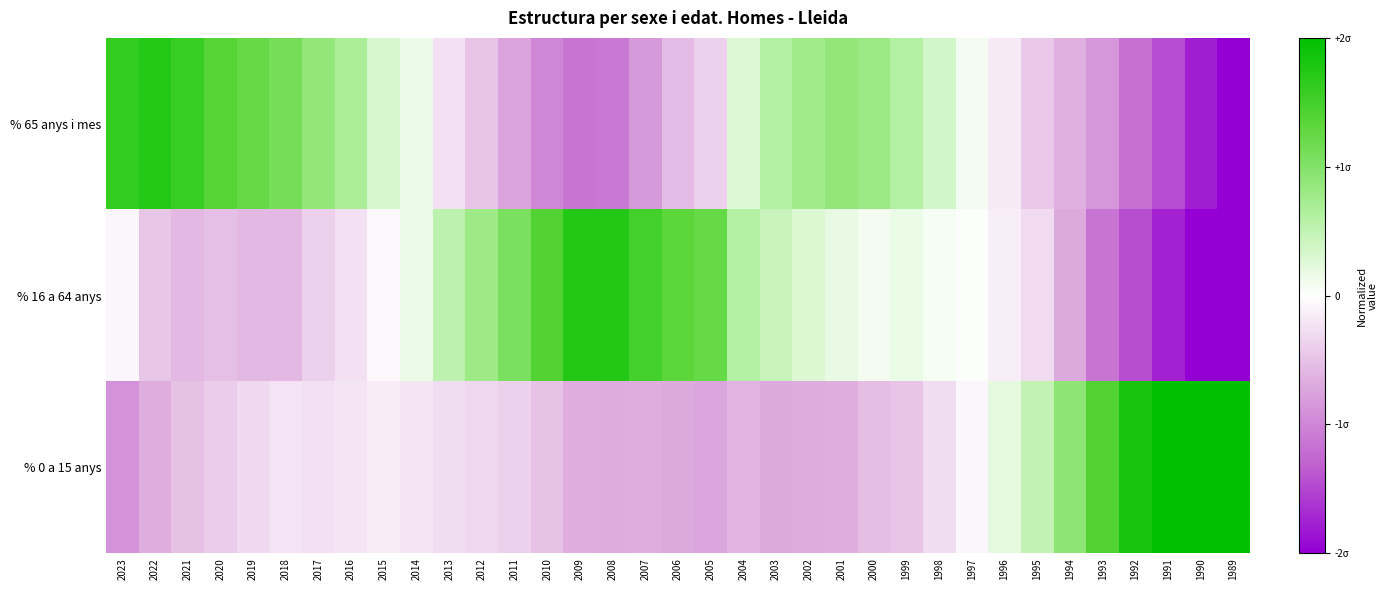

How many distinct data groups are displayed?

3